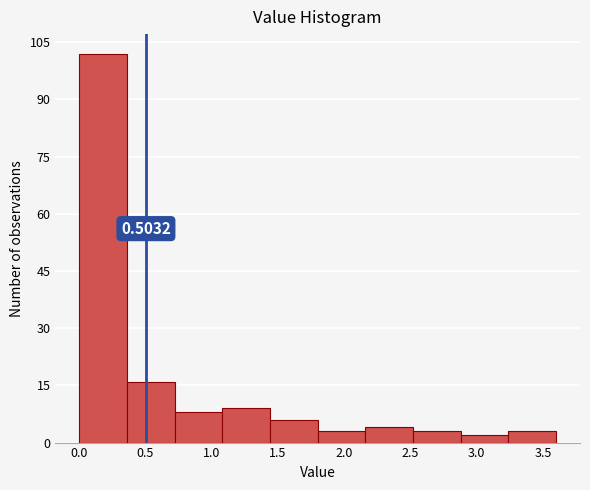

Which range on the x-axis has the tallest bar?

0.00 to 0.36